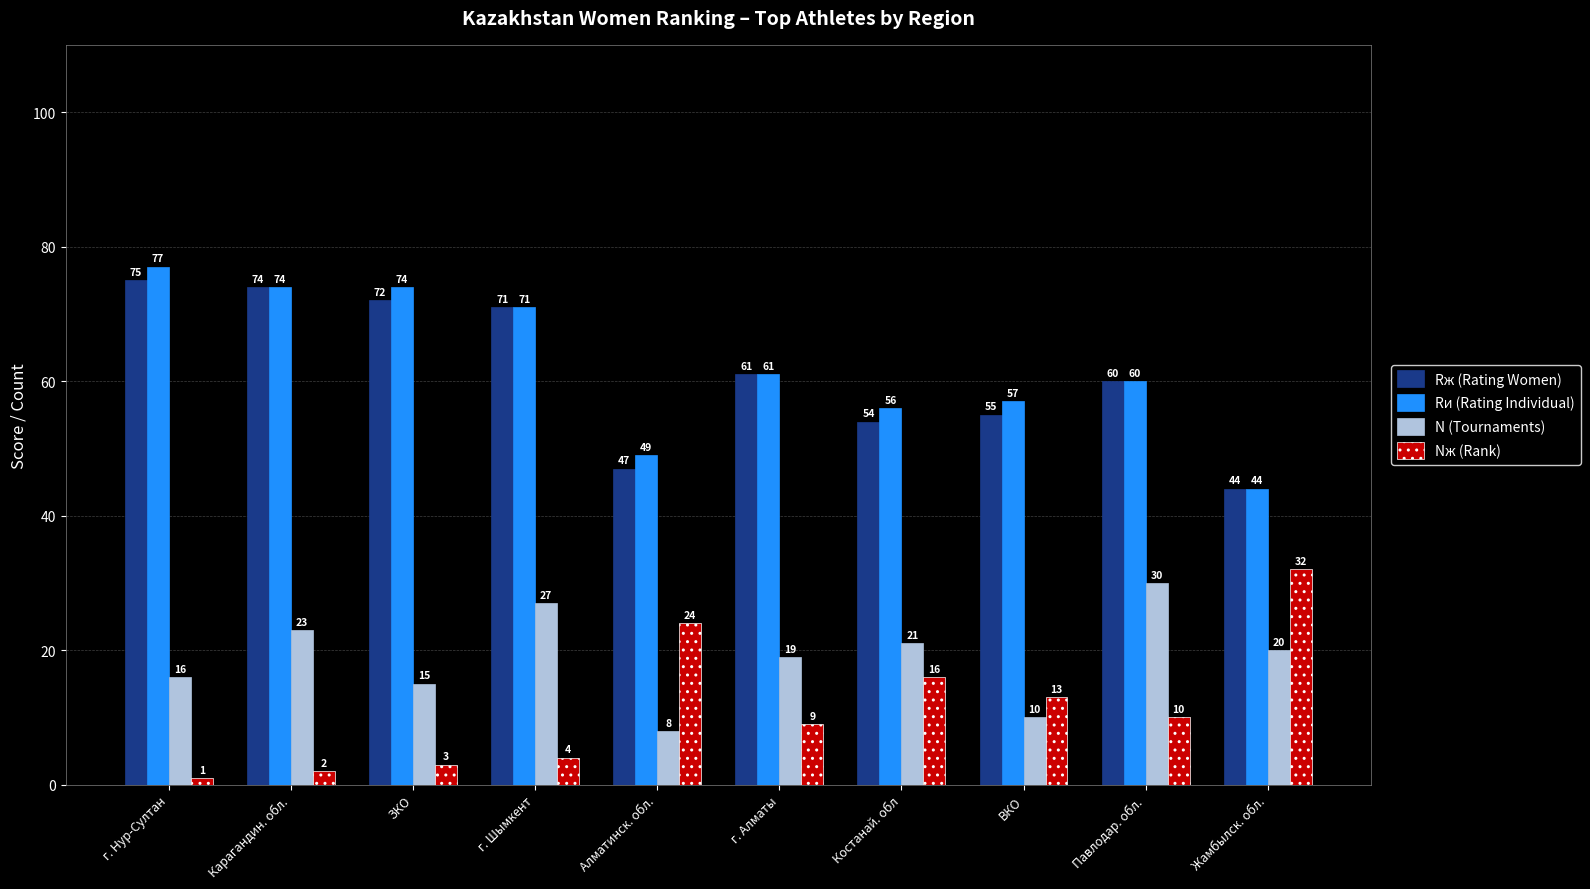

Which category has the highest value in the Rж (Rating Women) series?

г. Нур-Султан